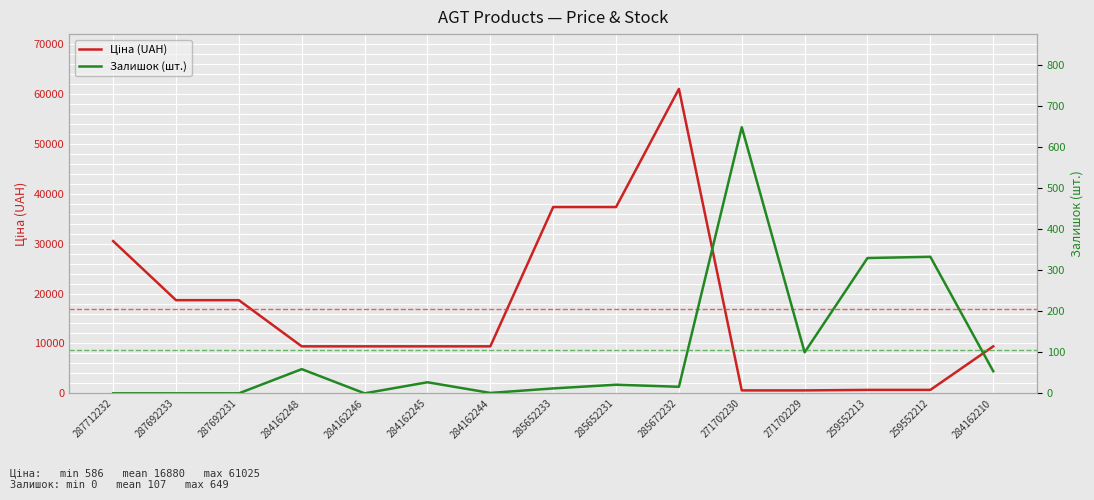

Which series has the widest spread of values?

Ціна (UAH)